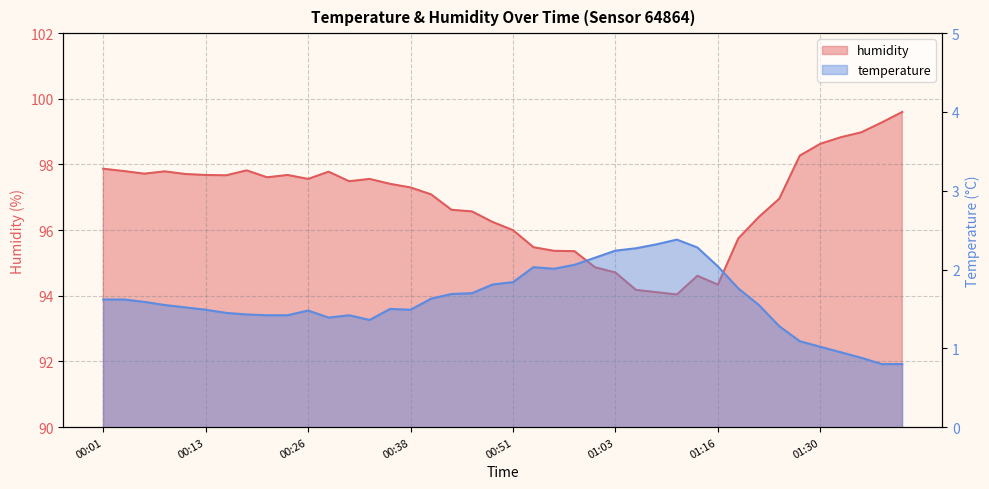

At which label does humidity reach its minimum?

01:11